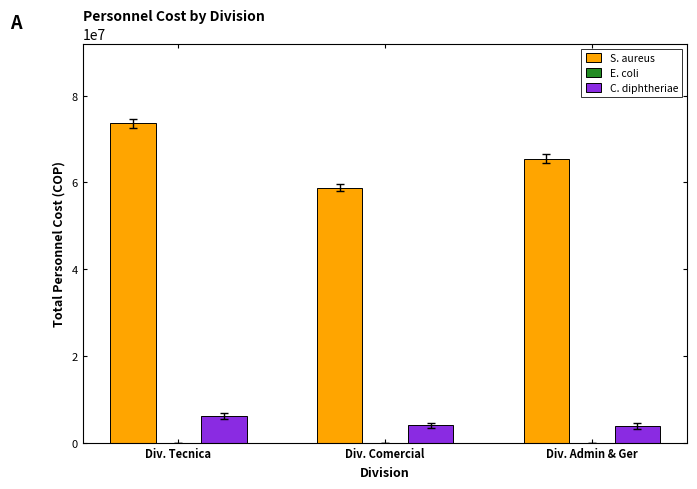

True or false: C. diphtheriae has a value of 3875000 at Div. Admin & Ger.

True